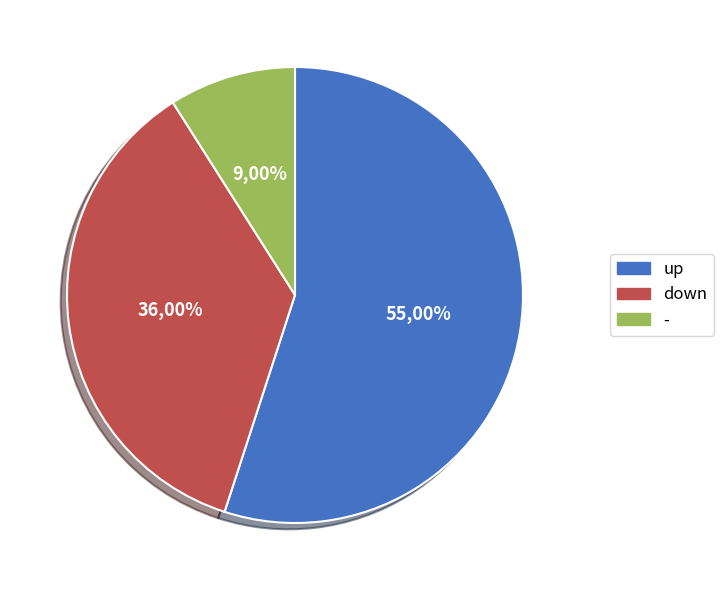

Is it true that down is 23% of the pie?

False